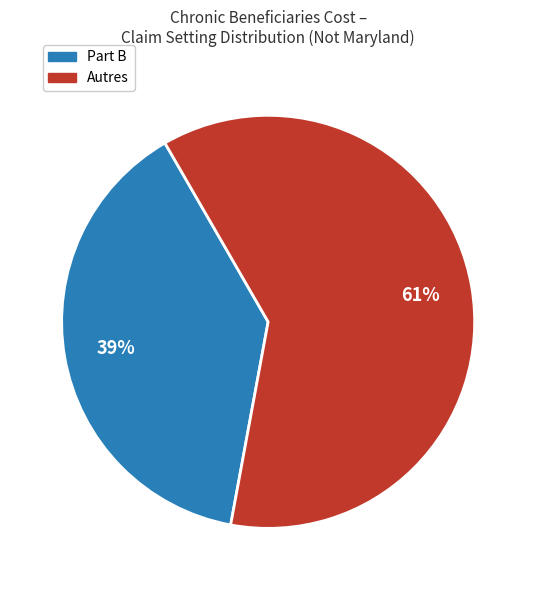

Is it true that Part B is 29% of the pie?

False